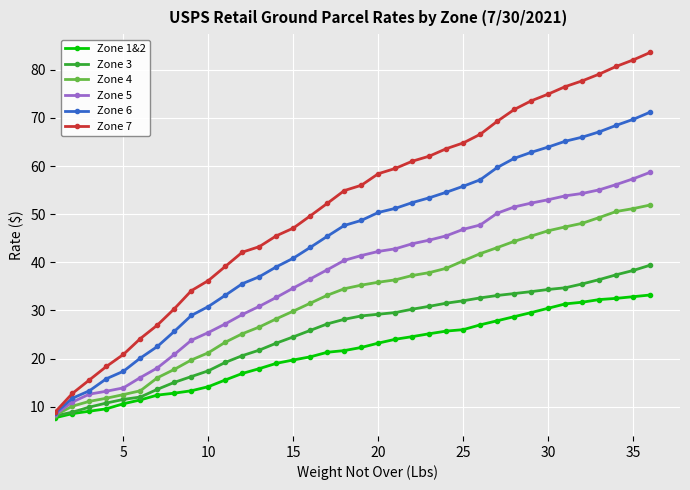

Which series has the widest spread of values?

Zone 7